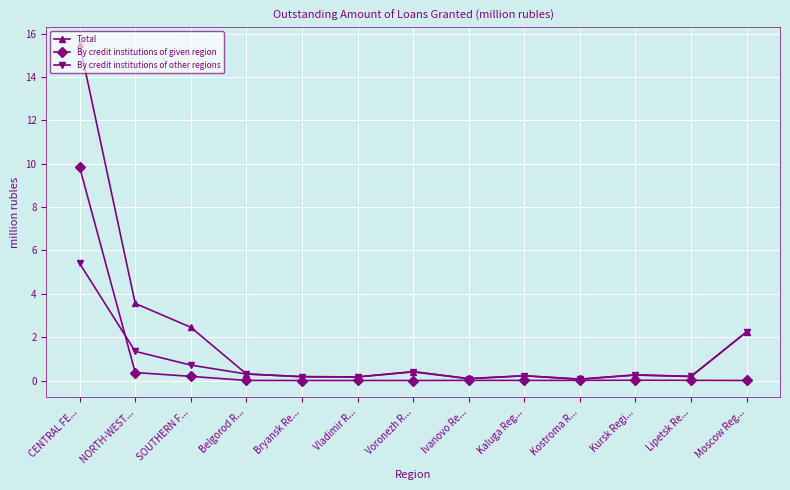

What position from the right is NORTH-WEST...?

12